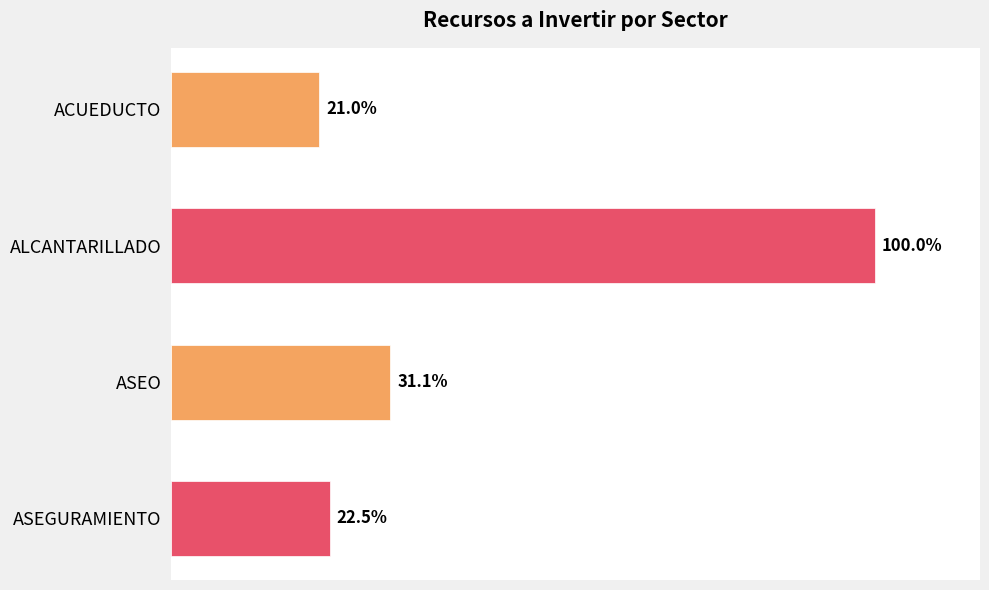

Does the chart contain any negative values?

No